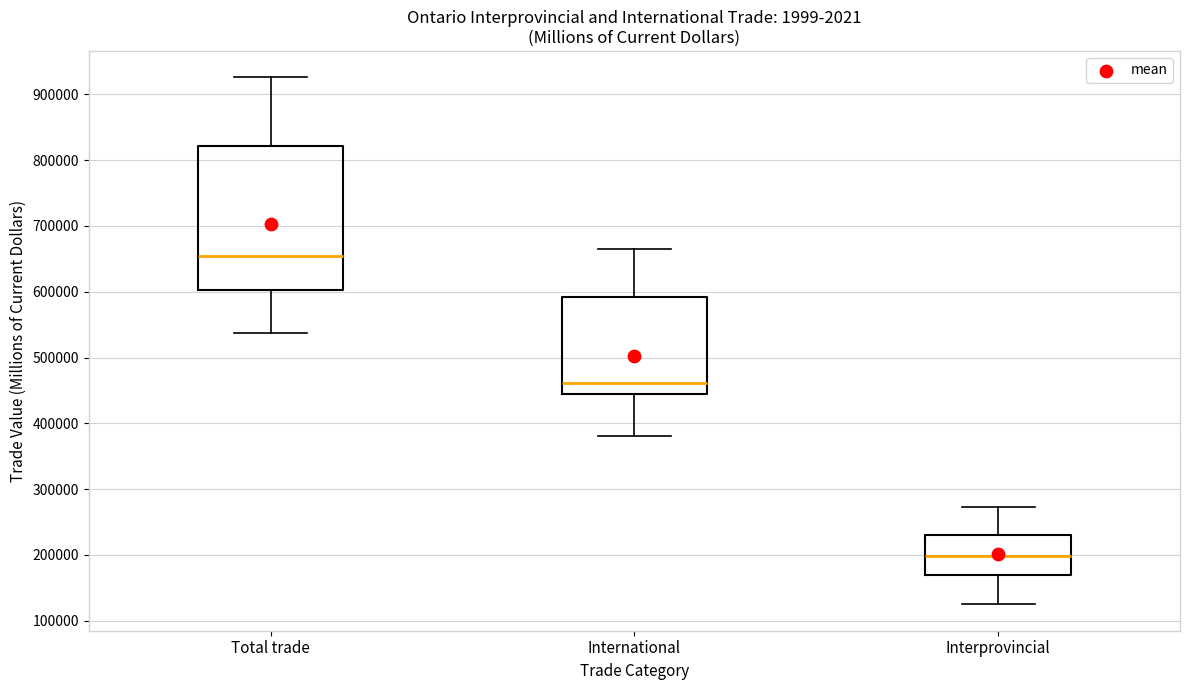

Where is the upper edge of the box for Interprovincial on the y-axis? The values are not printed on the chart, so give them approximately, as read against the axis.

230000